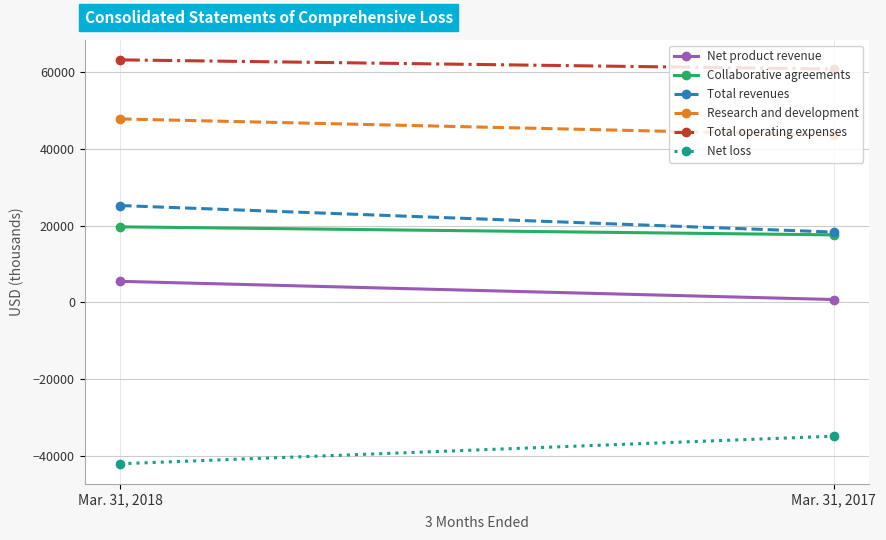

At Mar. 31, 2018, list the series in order from largest to smallest.

Total operating expenses, Research and development, Total revenues, Collaborative agreements, Net product revenue, Net loss